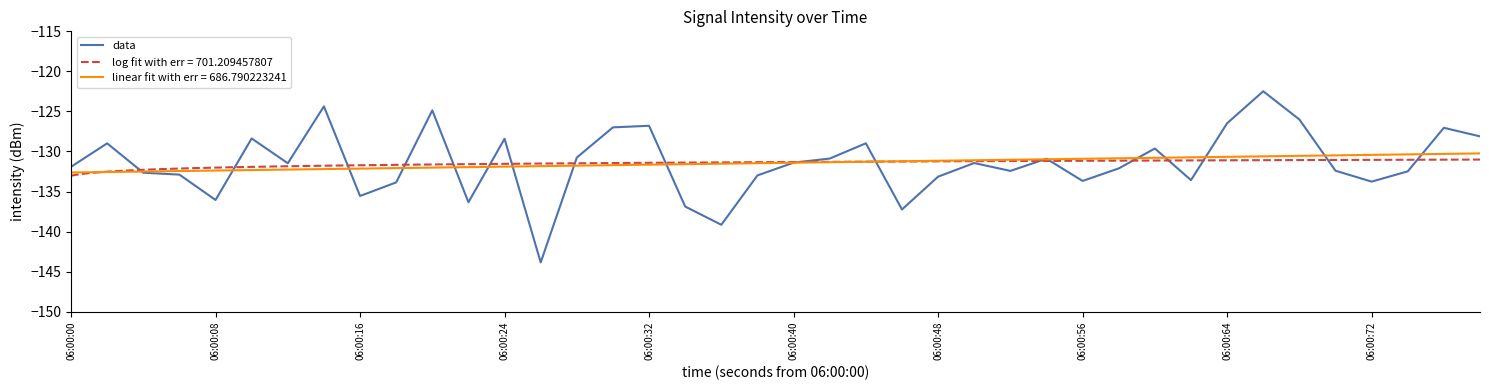

What is the maximum value for data?

-122.5